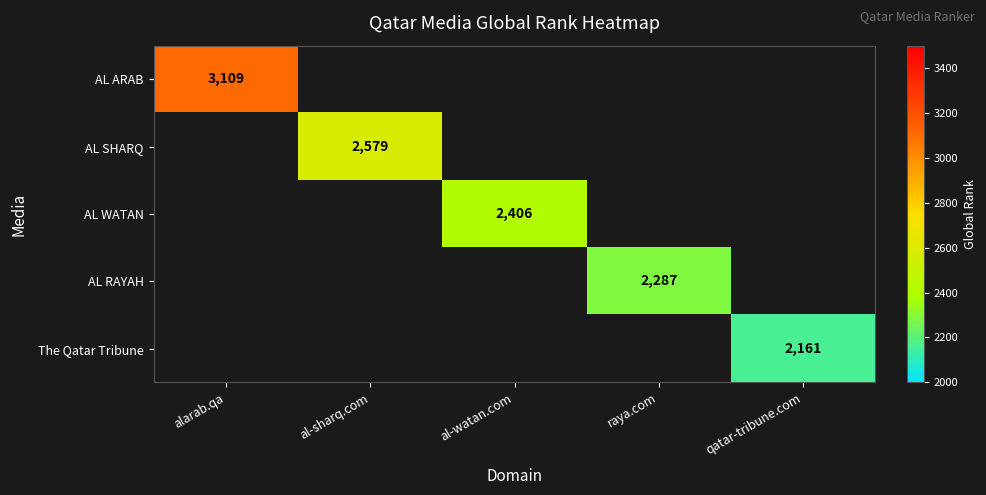

The AL ARAB series shows 1101 at alarab.qa. True or false?

False